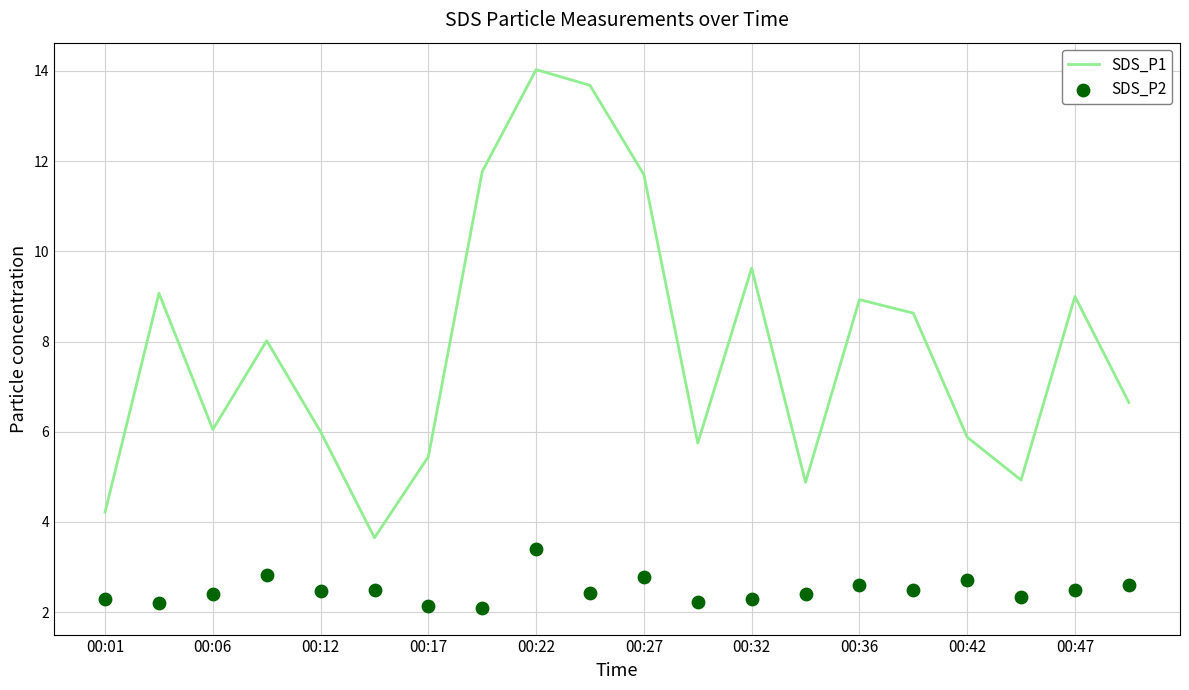

The value of SDS_P1 at 00:01 is 6.6. True or false?

False